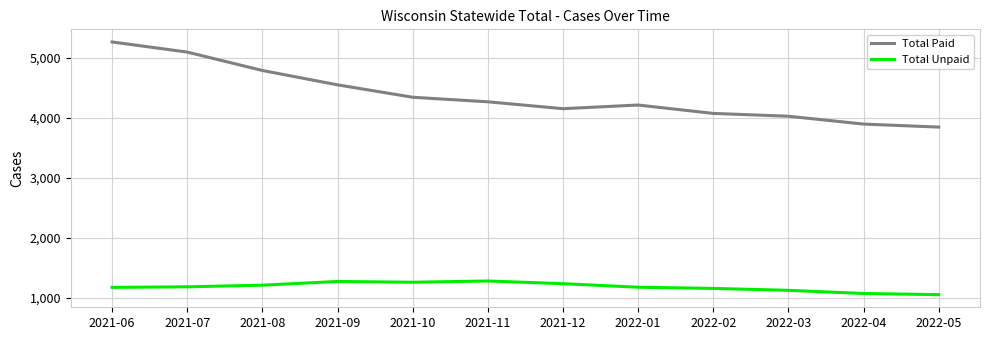

The value of Total Unpaid at 2022-04 is 243. True or false?

False